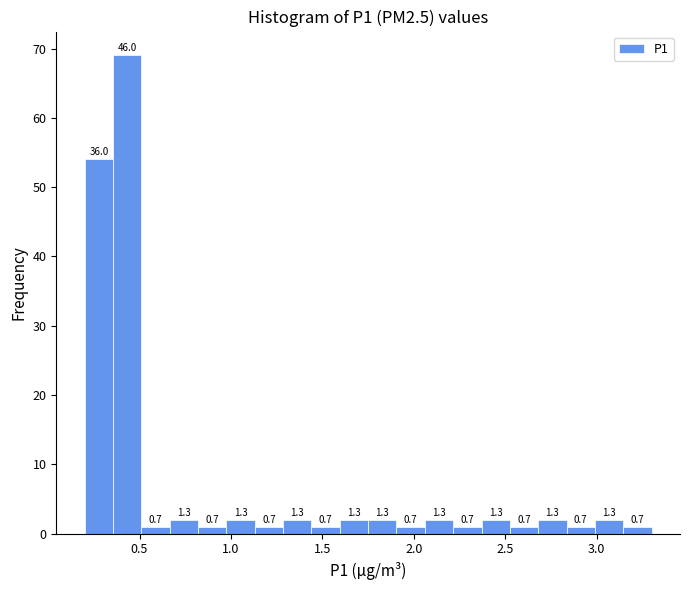

Read against the x-axis, roughly where is the centre of the tallest bar?

0.45